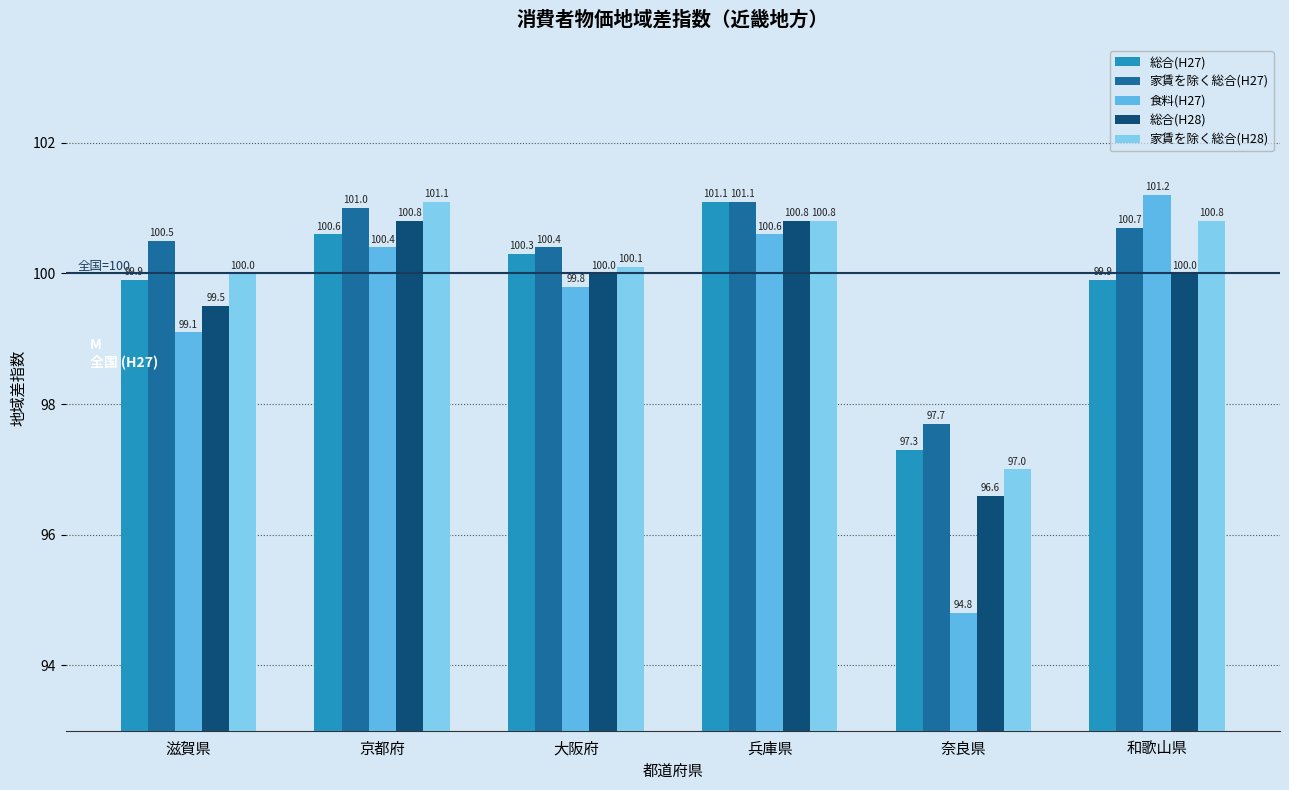

Reading right to left, what are all the values shown in this chart?

総合(H27): 和歌山県=99.9	奈良県=97.3	兵庫県=101.1	大阪府=100.3	京都府=100.6	滋賀県=99.9
家賃を除く総合(H27): 和歌山県=100.7	奈良県=97.7	兵庫県=101.1	大阪府=100.4	京都府=101.0	滋賀県=100.5
食料(H27): 和歌山県=101.2	奈良県=94.8	兵庫県=100.6	大阪府=99.8	京都府=100.4	滋賀県=99.1
総合(H28): 和歌山県=100.0	奈良県=96.6	兵庫県=100.8	大阪府=100.0	京都府=100.8	滋賀県=99.5
家賃を除く総合(H28): 和歌山県=100.8	奈良県=97.0	兵庫県=100.8	大阪府=100.1	京都府=101.1	滋賀県=100.0